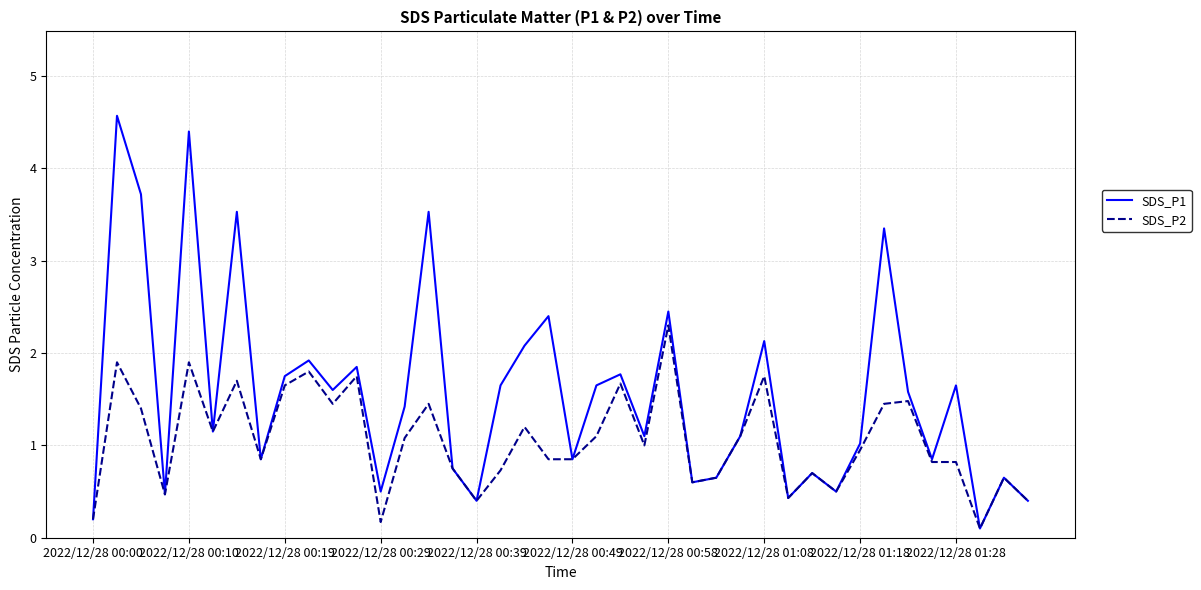

Rank the series by their average value, from highest to lowest.

SDS_P1, SDS_P2